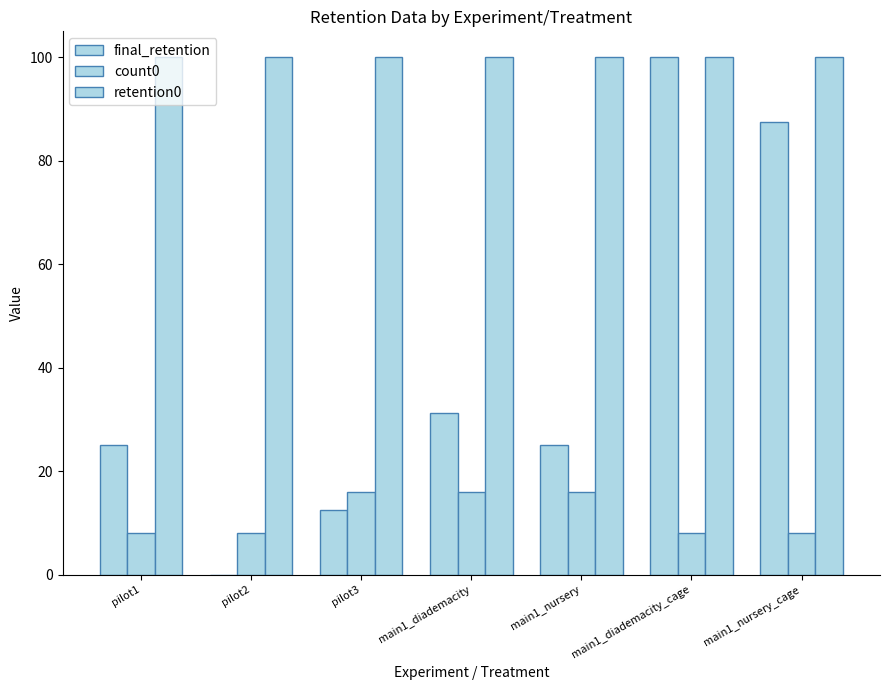

Are the bars grouped side by side (vs. stacked)?

Yes